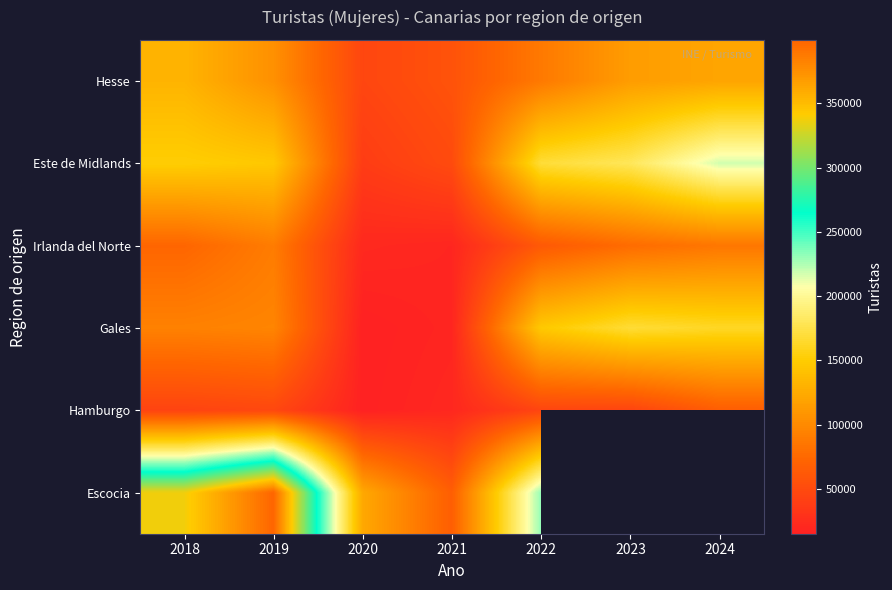

Which label corresponds to the largest value in the chart?

2019